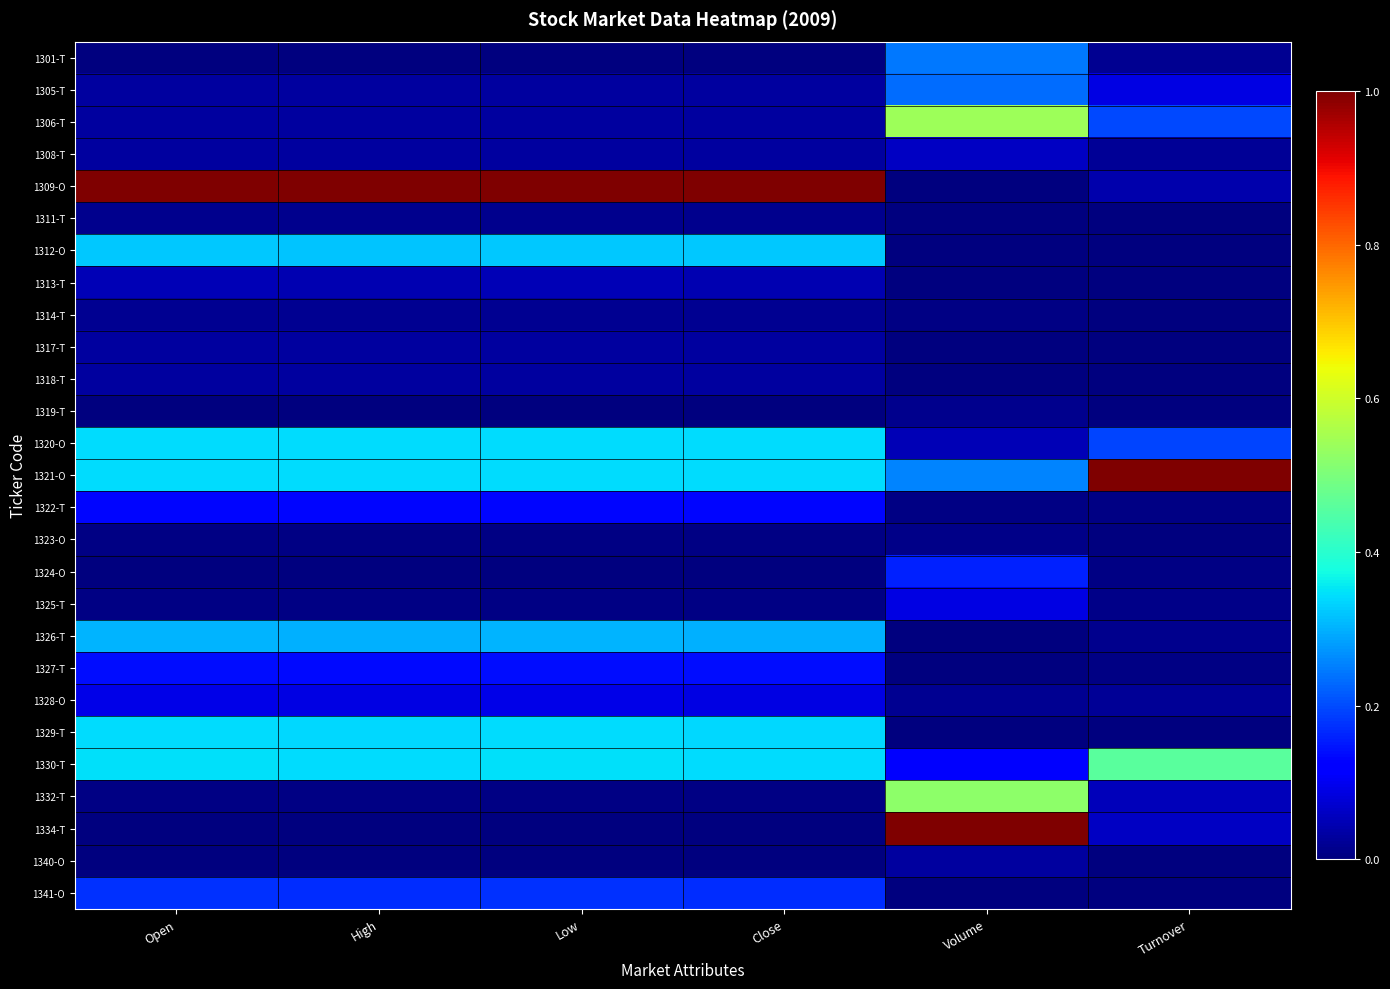

Reading left to right, list all the values displayed in this chart.

1301-T: Open=0.0	High=0.0	Low=0.0	Close=0.0	Volume=0.2	Turnover=0.0
1305-T: Open=0.0	High=0.0	Low=0.0	Close=0.0	Volume=0.2	Turnover=0.1
1306-T: Open=0.0	High=0.0	Low=0.0	Close=0.0	Volume=0.5	Turnover=0.2
1308-T: Open=0.0	High=0.0	Low=0.0	Close=0.0	Volume=0.1	Turnover=0.0
1309-O: Open=1.0	High=1.0	Low=1.0	Close=1.0	Volume=0.0	Turnover=0.0
1311-T: Open=0.0	High=0.0	Low=0.0	Close=0.0	Volume=0.0	Turnover=0.0
1312-O: Open=0.3	High=0.3	Low=0.3	Close=0.3	Volume=0.0	Turnover=0.0
1313-T: Open=0.0	High=0.0	Low=0.0	Close=0.0	Volume=0.0	Turnover=0.0
1314-T: Open=0.0	High=0.0	Low=0.0	Close=0.0	Volume=0.0	Turnover=0.0
1317-T: Open=0.0	High=0.0	Low=0.0	Close=0.0	Volume=0.0	Turnover=0.0
1318-T: Open=0.0	High=0.0	Low=0.0	Close=0.0	Volume=0.0	Turnover=0.0
1319-T: Open=0.0	High=0.0	Low=0.0	Close=0.0	Volume=0.0	Turnover=0.0
1320-O: Open=0.3	High=0.3	Low=0.3	Close=0.3	Volume=0.0	Turnover=0.2
1321-O: Open=0.3	High=0.3	Low=0.3	Close=0.3	Volume=0.3	Turnover=1.0
1322-T: Open=0.1	High=0.1	Low=0.1	Close=0.1	Volume=0.0	Turnover=0.0
1323-O: Open=0.0	High=0.0	Low=0.0	Close=0.0	Volume=0.0	Turnover=0.0
1324-O: Open=0.0	High=0.0	Low=0.0	Close=0.0	Volume=0.2	Turnover=0.0
1325-T: Open=0.0	High=0.0	Low=0.0	Close=0.0	Volume=0.1	Turnover=0.0
1326-T: Open=0.3	High=0.3	Low=0.3	Close=0.3	Volume=0.0	Turnover=0.0
1327-T: Open=0.1	High=0.1	Low=0.1	Close=0.1	Volume=0.0	Turnover=0.0
1328-O: Open=0.1	High=0.1	Low=0.1	Close=0.1	Volume=0.0	Turnover=0.0
1329-T: Open=0.3	High=0.3	Low=0.3	Close=0.3	Volume=0.0	Turnover=0.0
1330-T: Open=0.3	High=0.3	Low=0.3	Close=0.3	Volume=0.1	Turnover=0.5
1332-T: Open=0.0	High=0.0	Low=0.0	Close=0.0	Volume=0.5	Turnover=0.1
1334-T: Open=0.0	High=0.0	Low=0.0	Close=0.0	Volume=1.0	Turnover=0.1
1340-O: Open=0.0	High=0.0	Low=0.0	Close=0.0	Volume=0.0	Turnover=0.0
1341-O: Open=0.2	High=0.2	Low=0.2	Close=0.2	Volume=0.0	Turnover=0.0